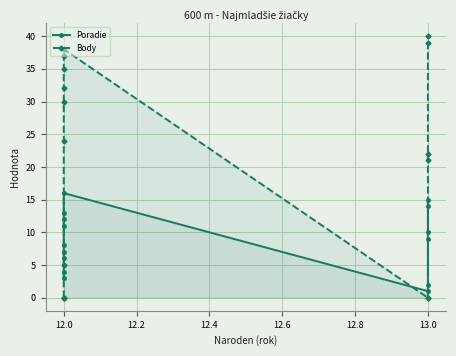

In Body, how many points are higher than both neighbors (excluding endpoints)?

1